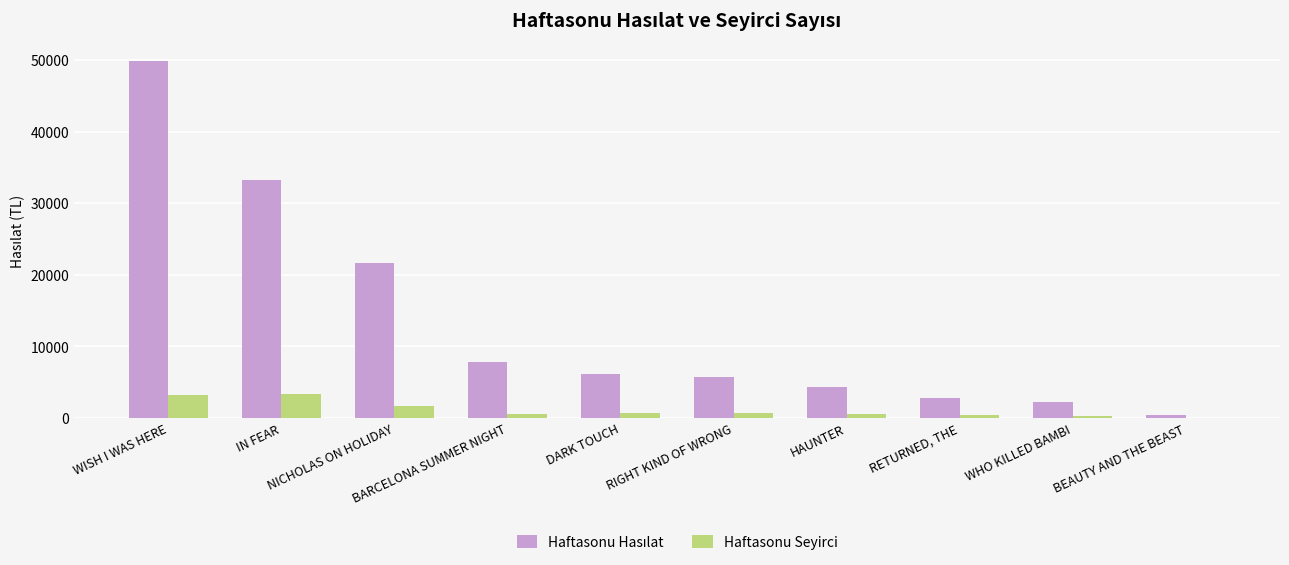

What is the sum of all Haftasonu Seyirci values?

11291.0